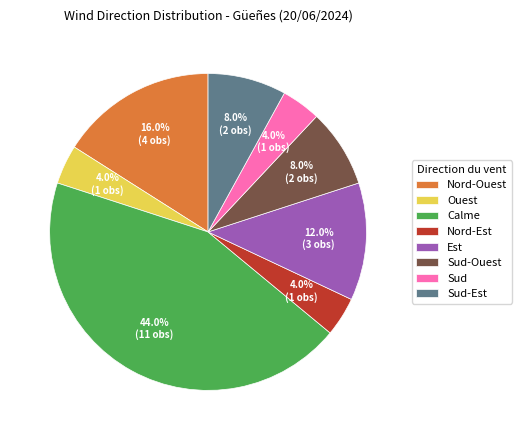

Which slice is the largest?

Calme